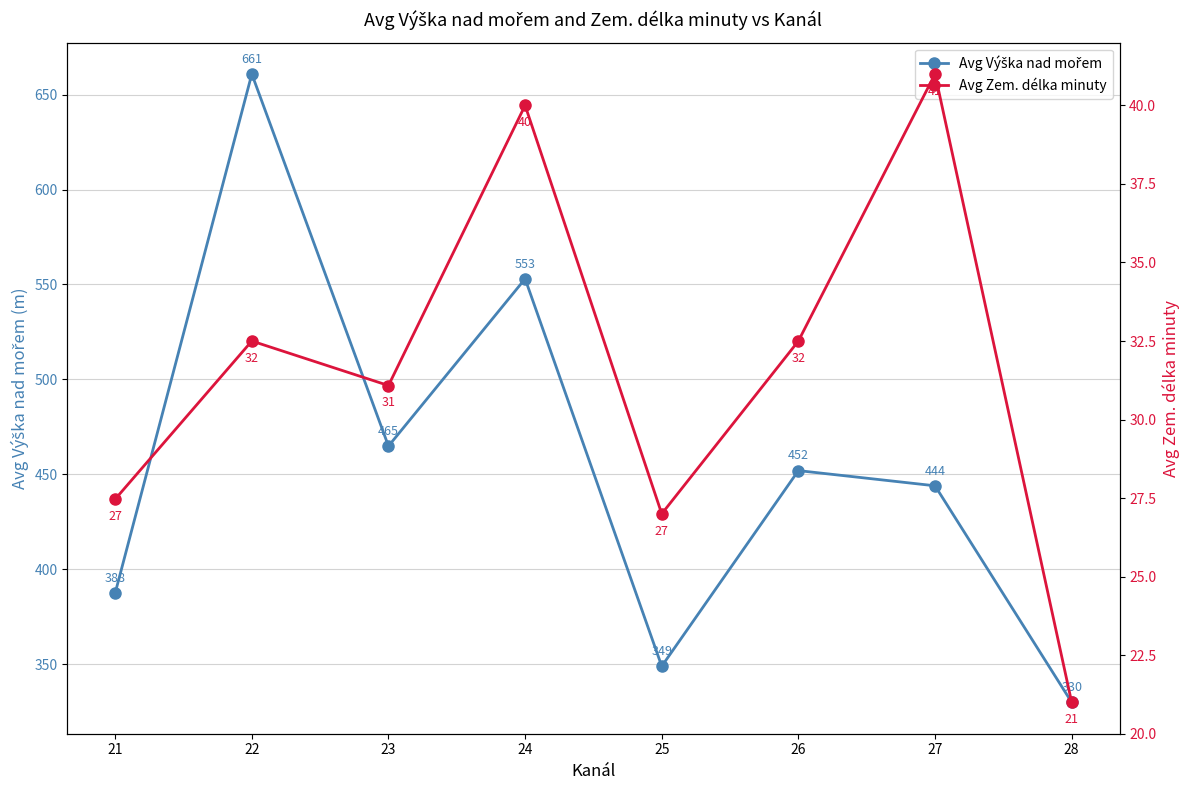

What is the maximum value for Avg Zem. délka minuty?

41.0